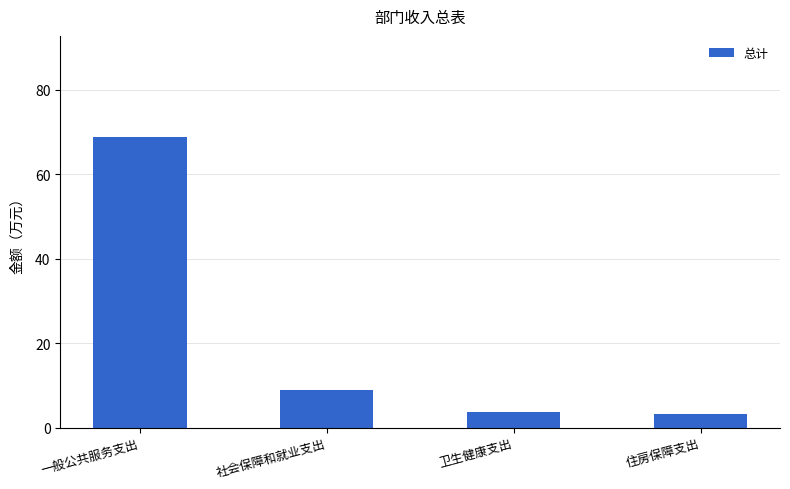

The value at 卫生健康支出 is 3.7. True or false?

True